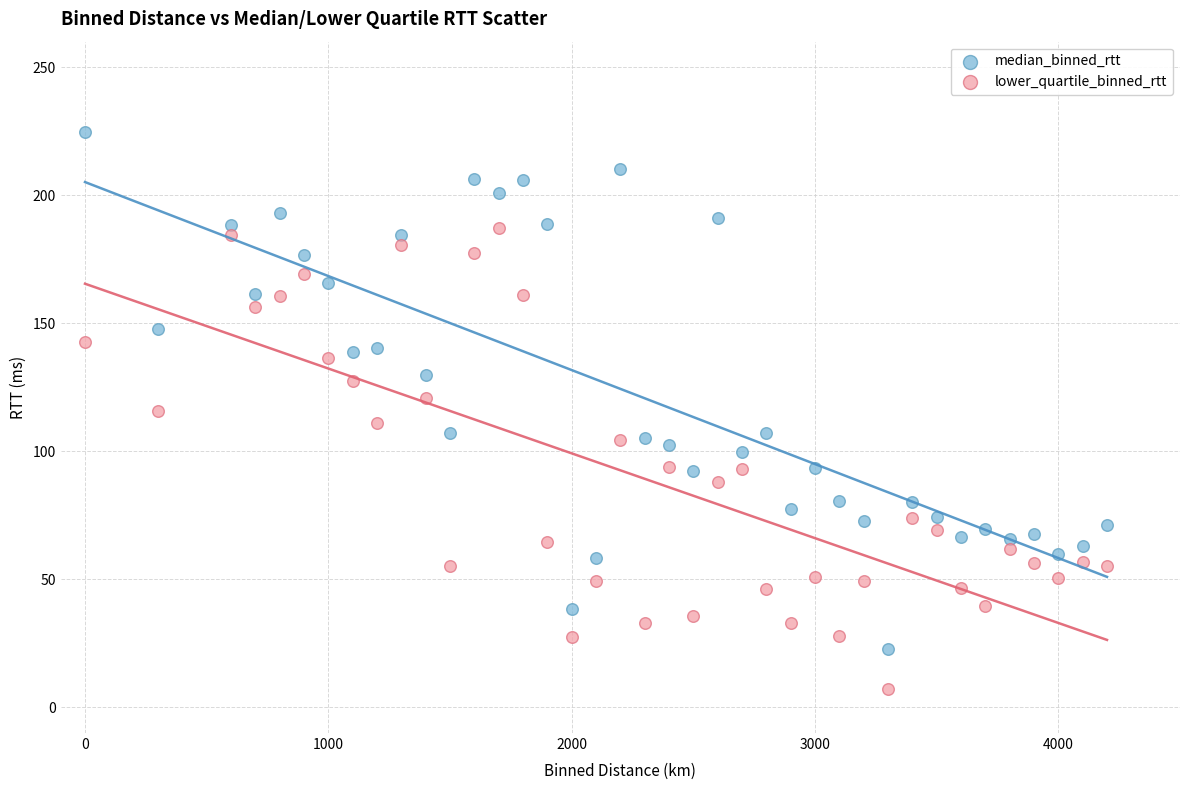

Which series contains the lowest Y value?

lower_quartile_binned_rtt